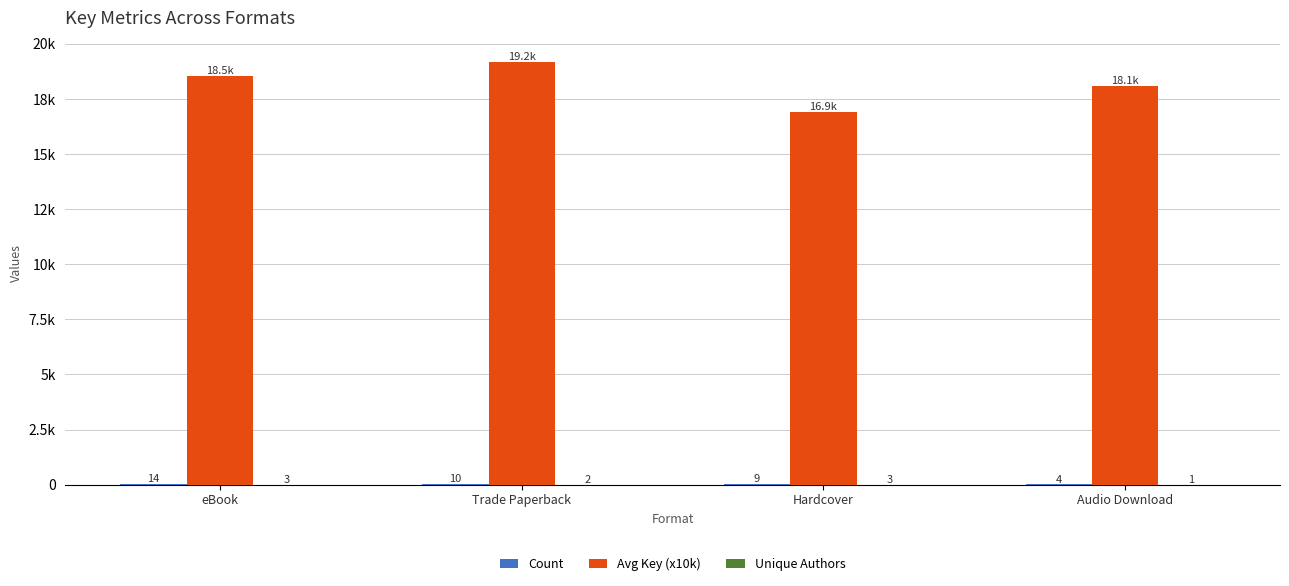

Where does the Count series first go above 10?

eBook